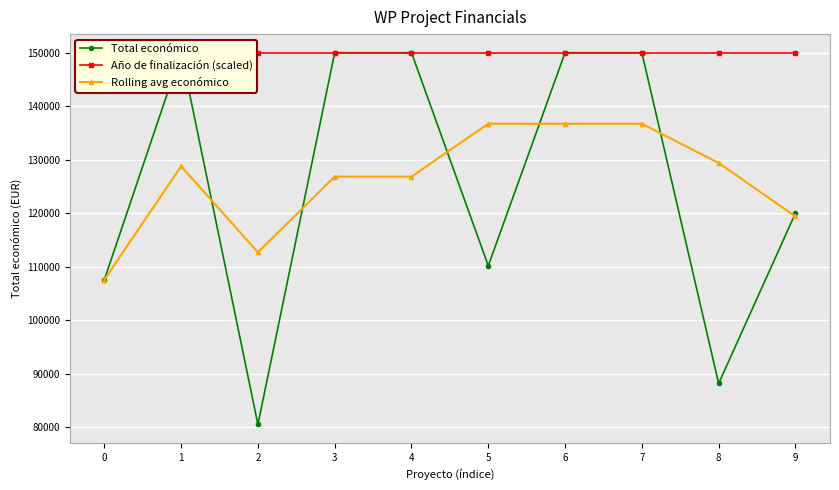

Reading left to right, what are all the values shown in this chart?

Total económico: 0=107555.0	1=150000.0	2=80498.0	3=150000.0	4=150000.0	5=110168.0	6=150000.0	7=150000.0	8=88160.0	9=120000.0
Año de finalización (scaled): 0=150000.0	1=150000.0	2=150000.0	3=150000.0	4=150000.0	5=150000.0	6=150000.0	7=150000.0	8=150000.0	9=150000.0
Rolling avg económico: 0=107555.0	1=128777.5	2=112684.3	3=126832.7	4=126832.7	5=136722.7	6=136722.7	7=136722.7	8=129386.7	9=119386.7